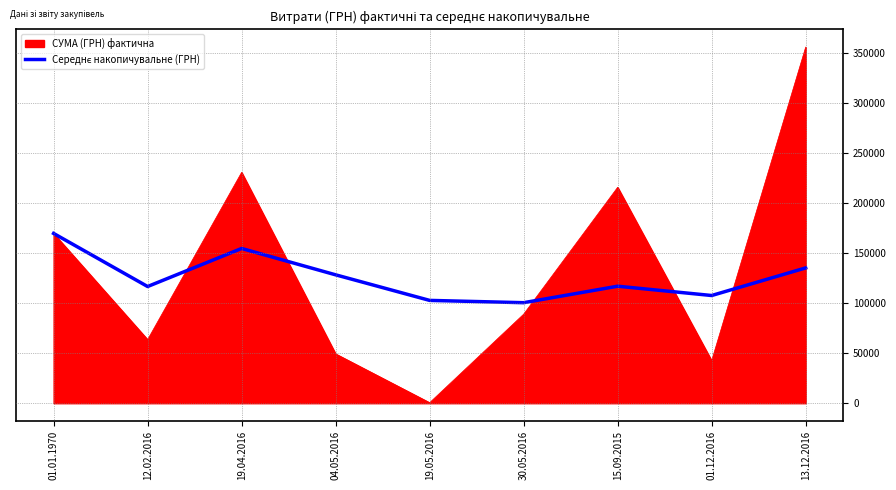

Which series changed the most between 19.04.2016 and 01.12.2016?

СУМА (ГРН) фактична